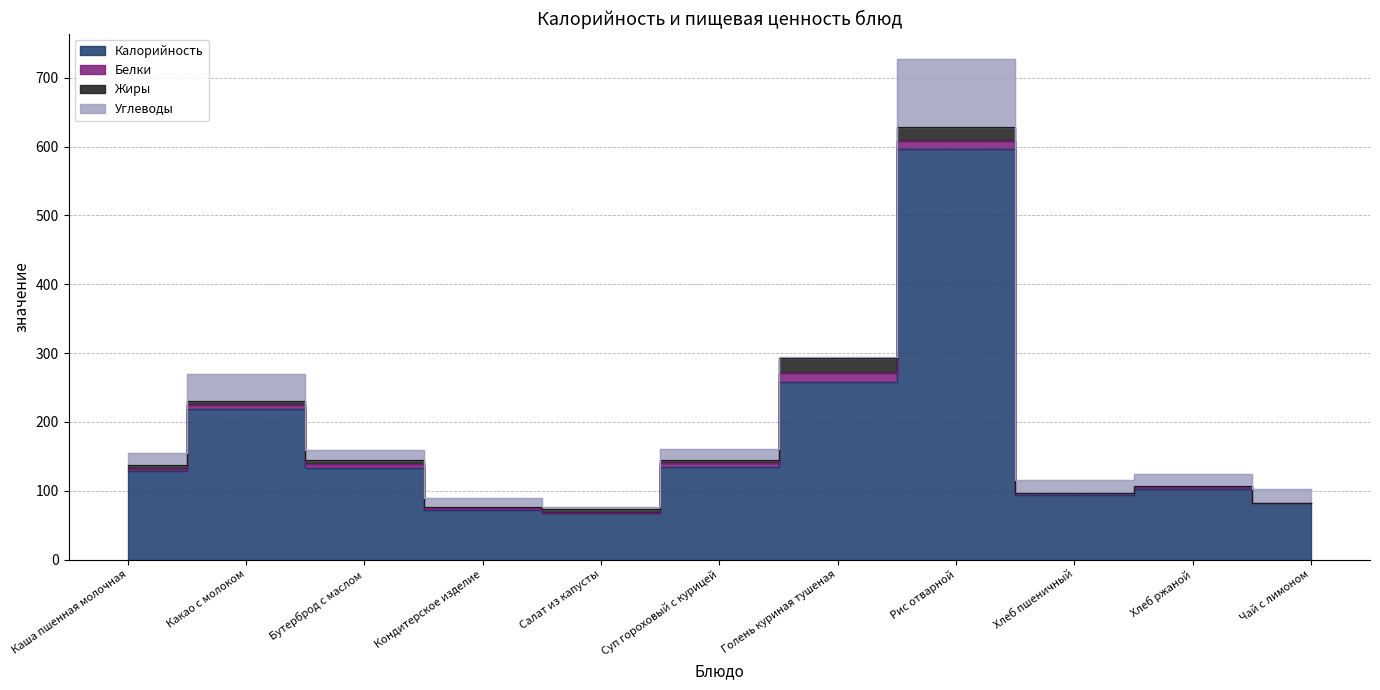

What is the label of the 9th point from the left?

Хлеб пшеничный